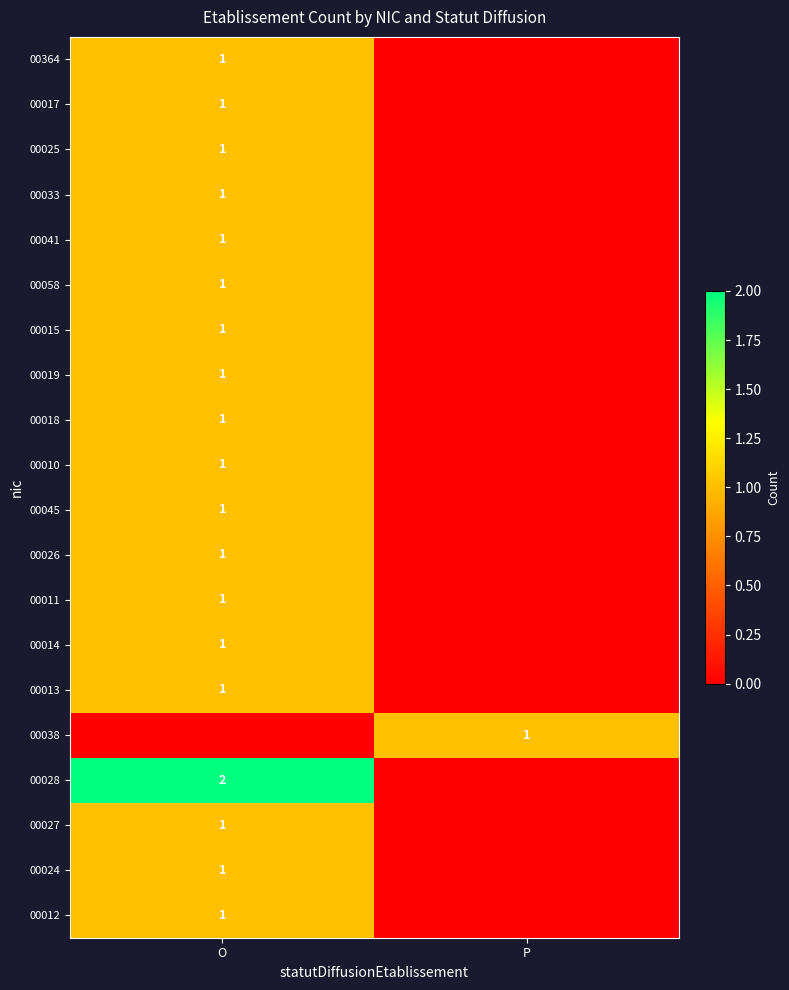

True or false: 00018 has a value of 0 at O.

False